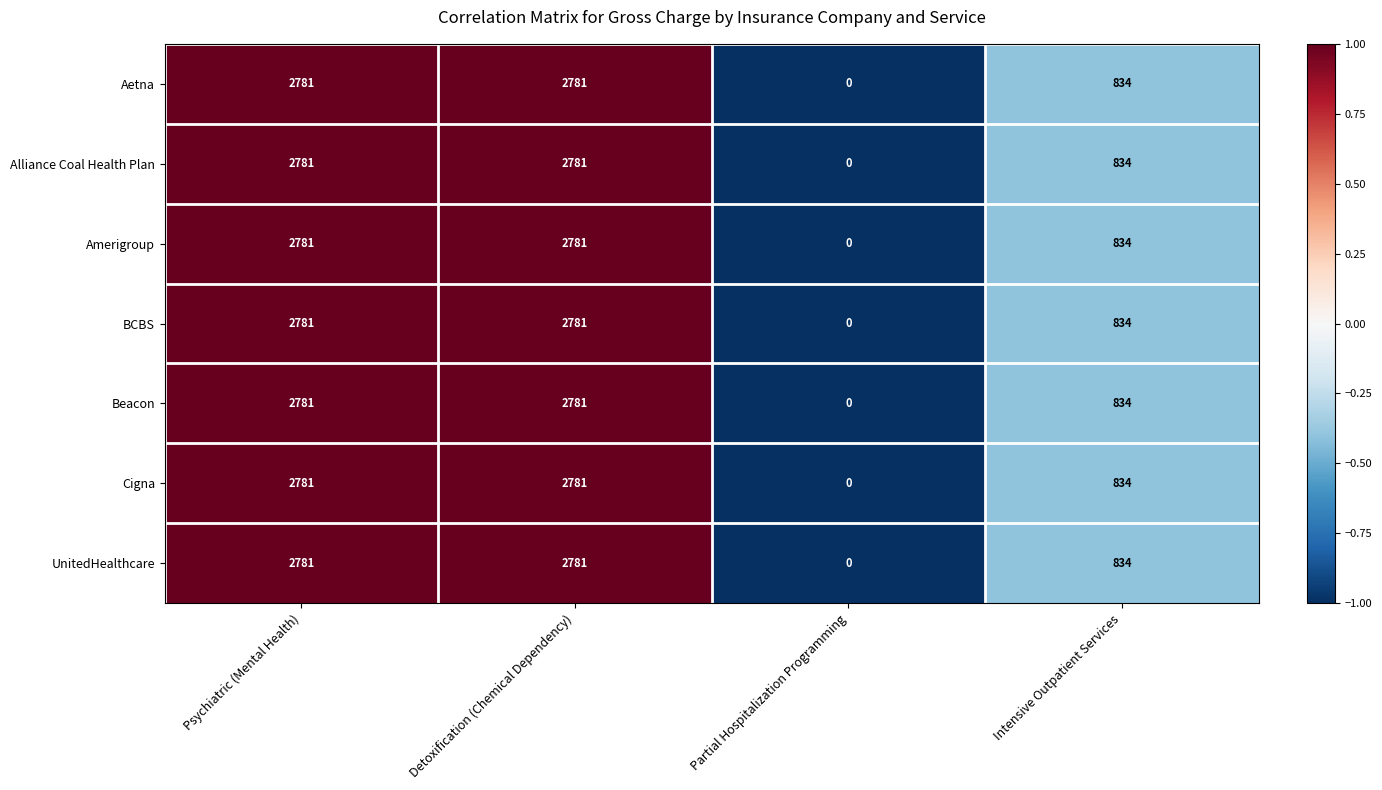

Is the value of Alliance Coal Health Plan at Partial Hospitalization Programming greater than the value of Cigna at Intensive Outpatient Services?

No